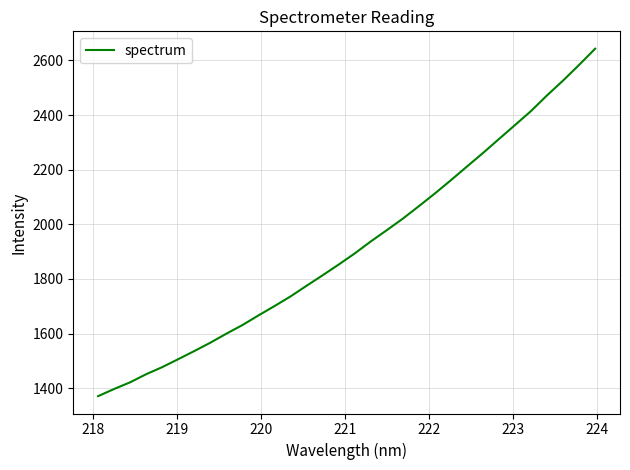

What is the smallest value displayed?

1371.0